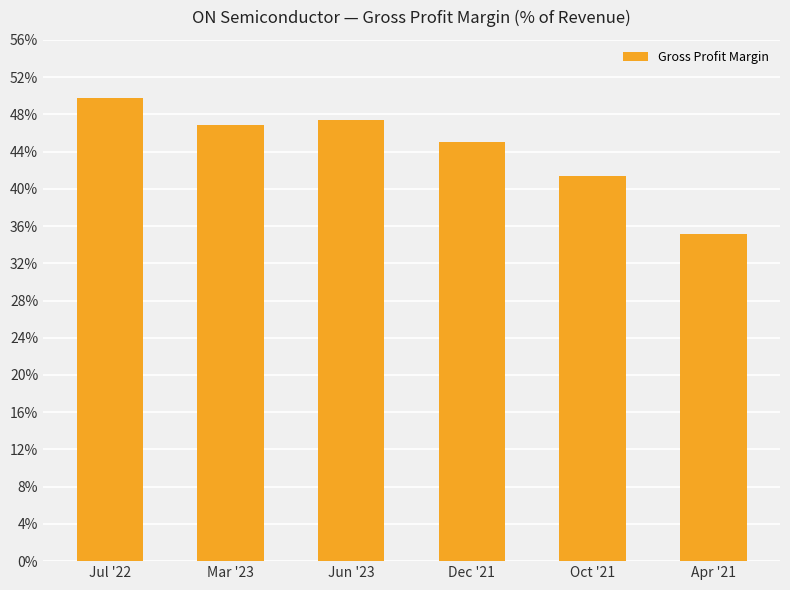

Does the chart contain any negative values?

No